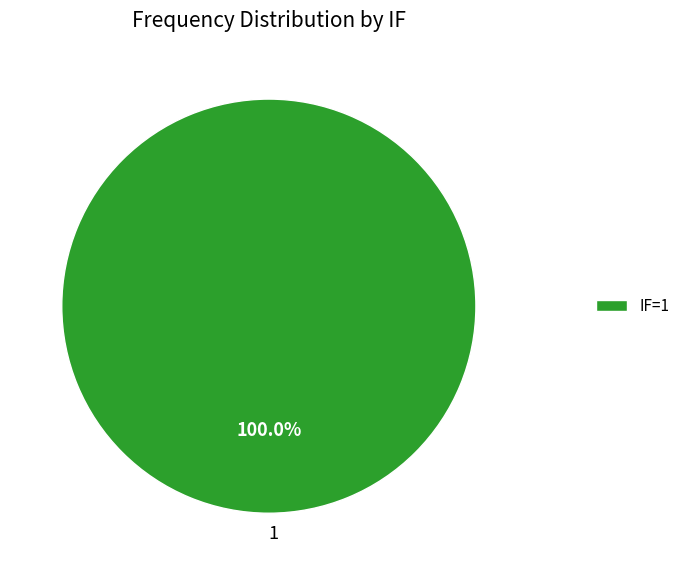

Does any single category account for the majority?

Yes